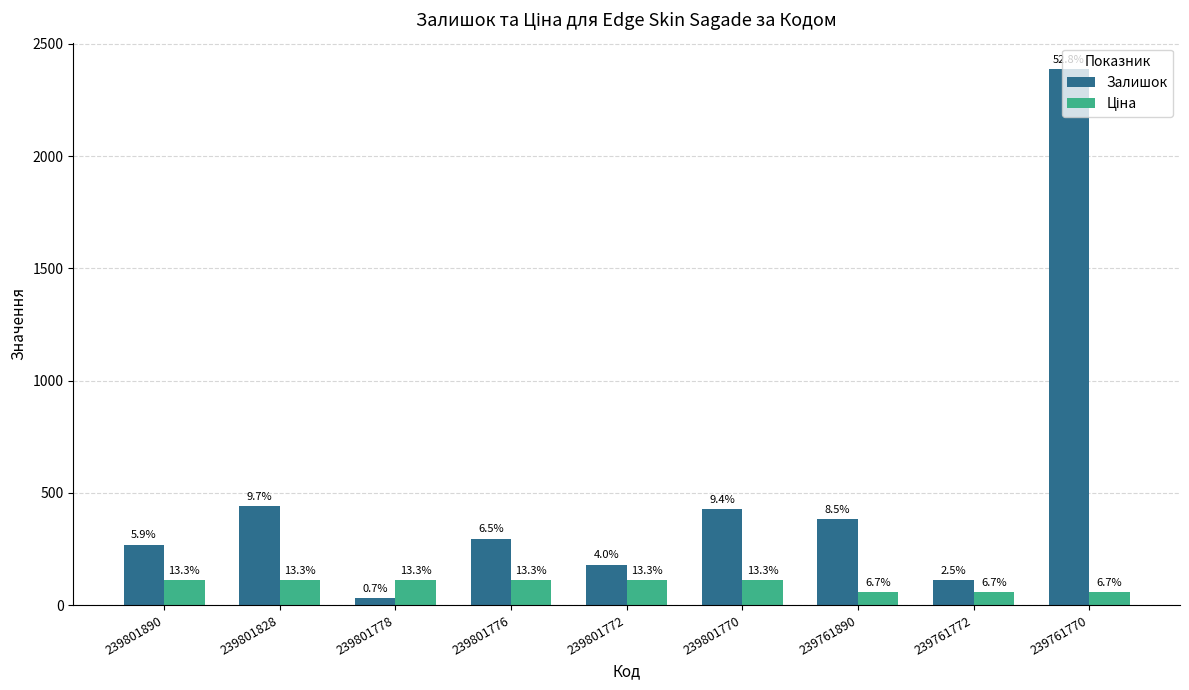

Which category has the highest value in the Ціна series?

239801890